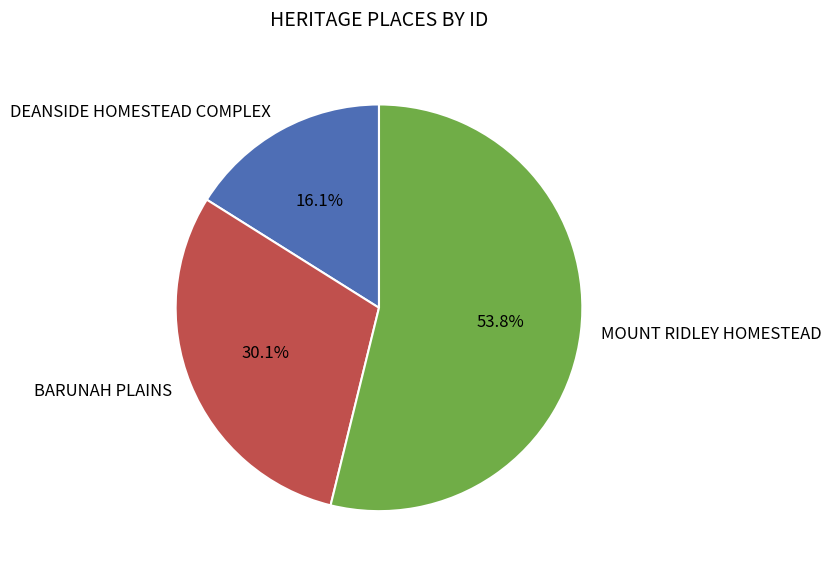

To the nearest percent, what is the difference between the largest and smallest slice percentages?

38%